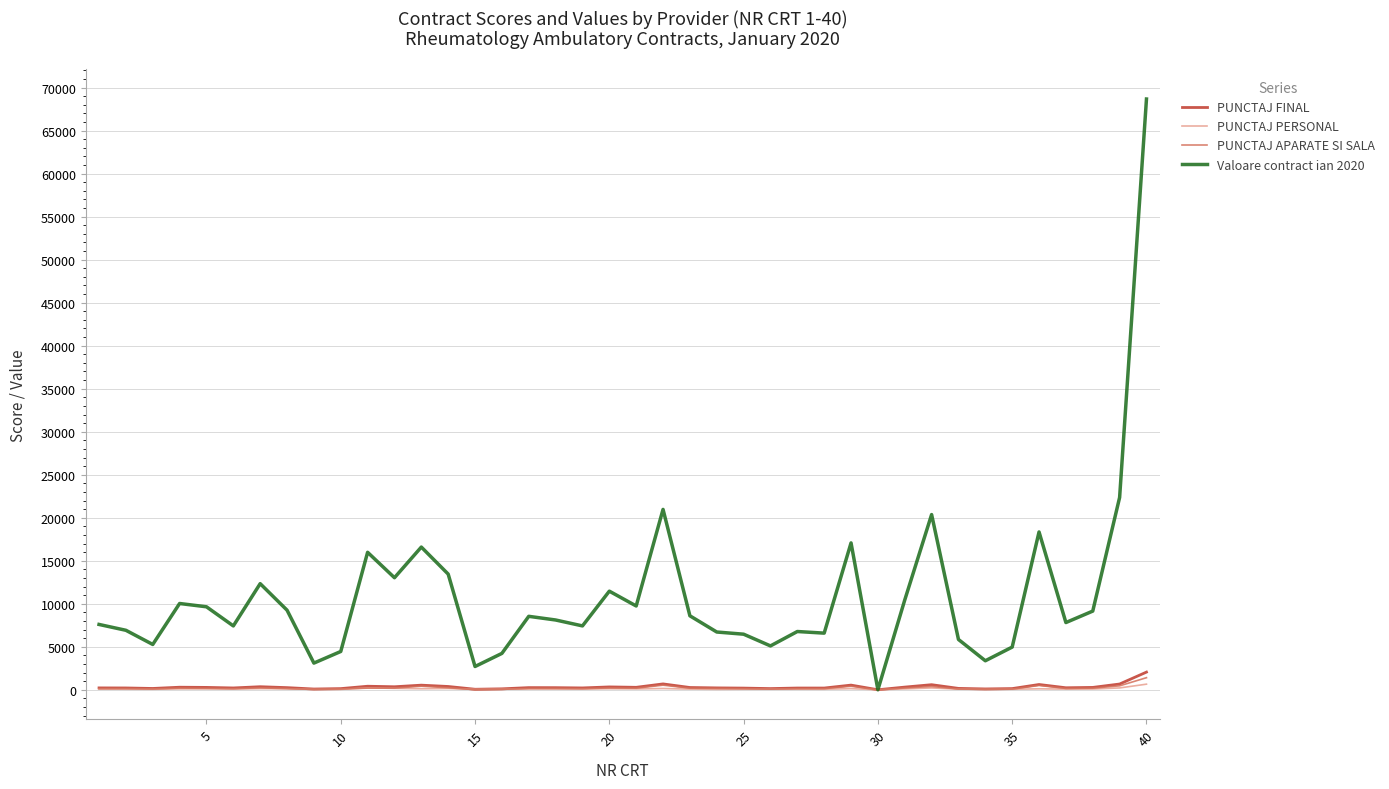

Which series has the largest total across all categories?

Valoare contract ian 2020